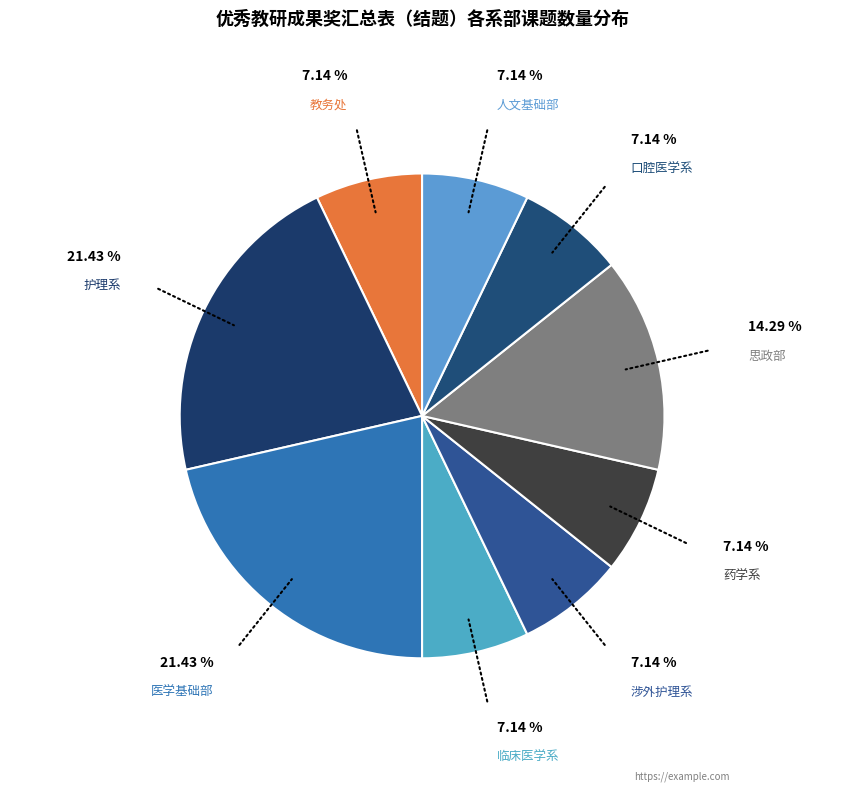

Does 药学系 account for over 50% of the chart?

No